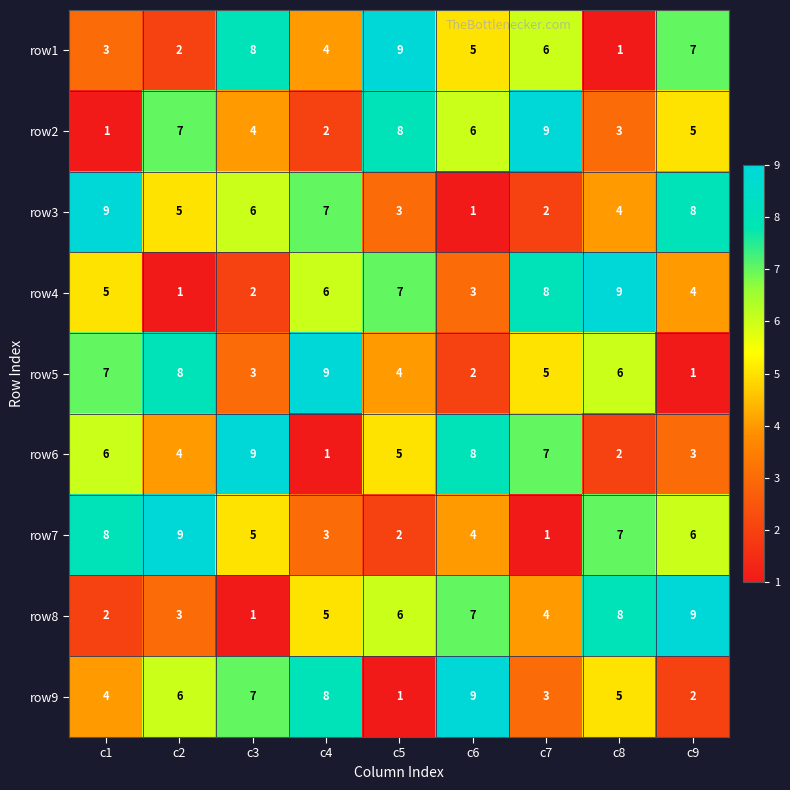

What is the spread (max minus min) of values at c3?

8